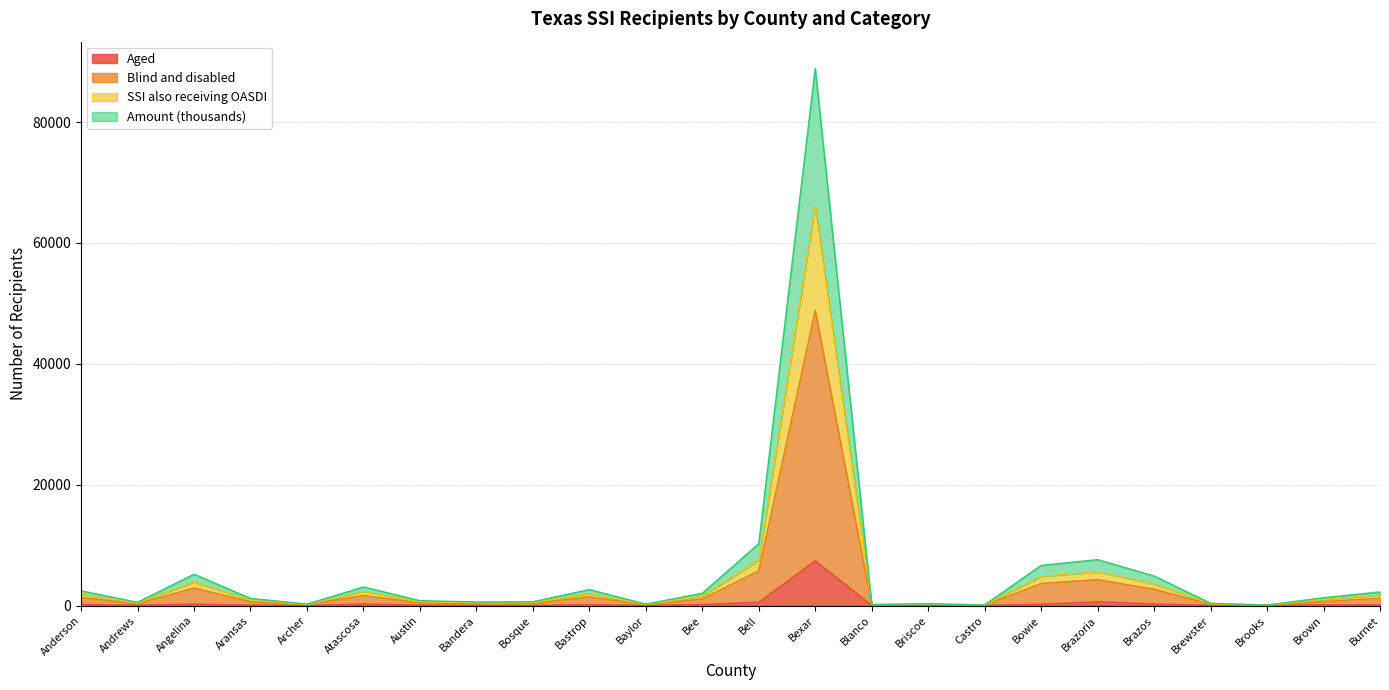

The value of Aged at Andrews is 42. True or false?

False